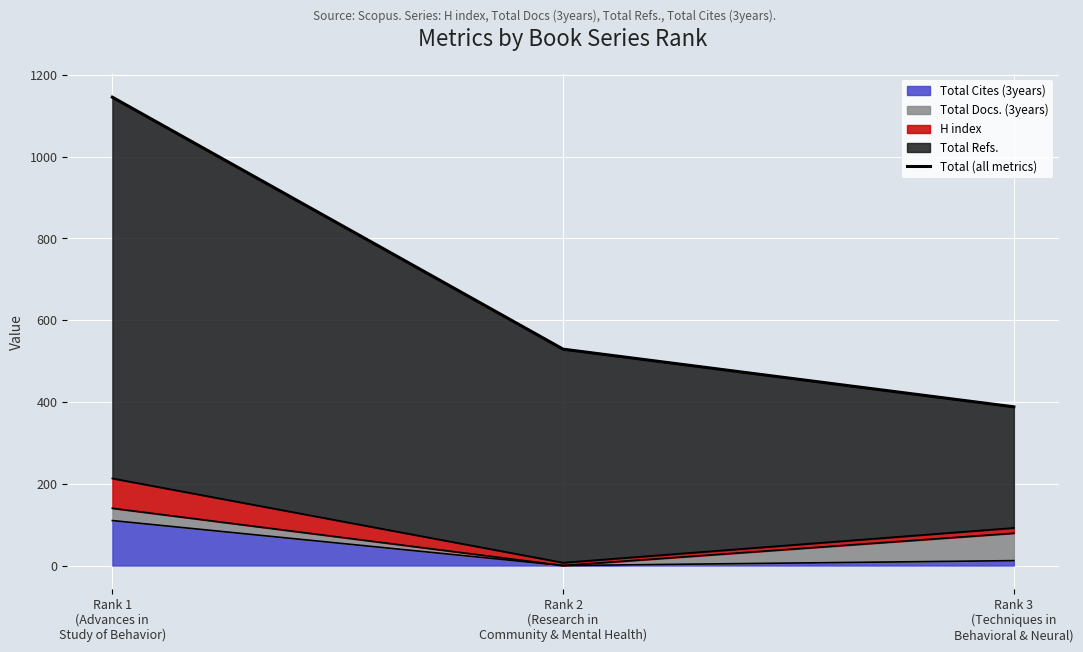

What is the change in value from Rank 1
(Advances in
Study of Behavior) to Rank 3
(Techniques in
Behavioral & Neural)?

-757